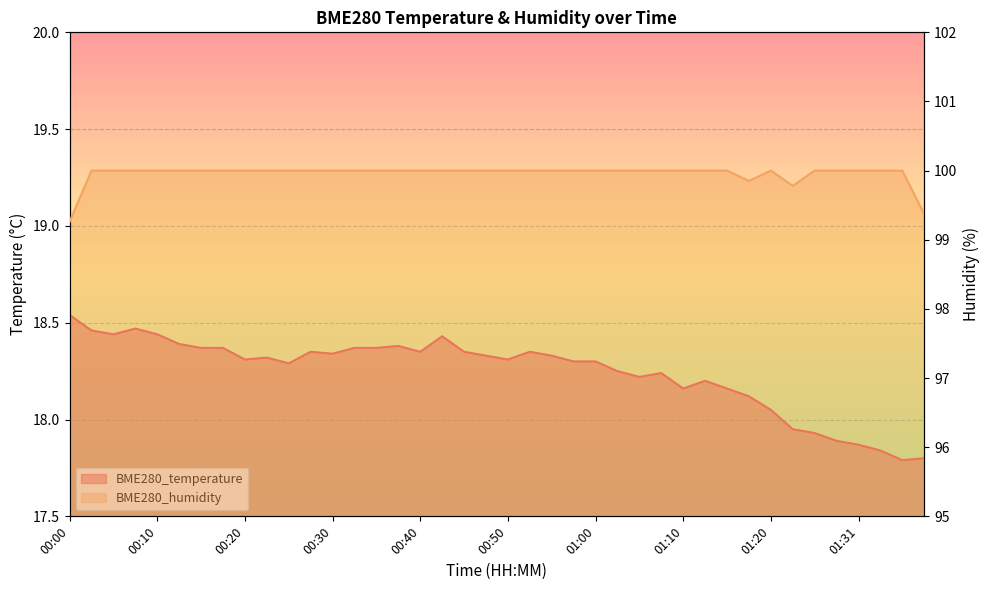

What are all the series names shown in the legend?

BME280_temperature, BME280_humidity